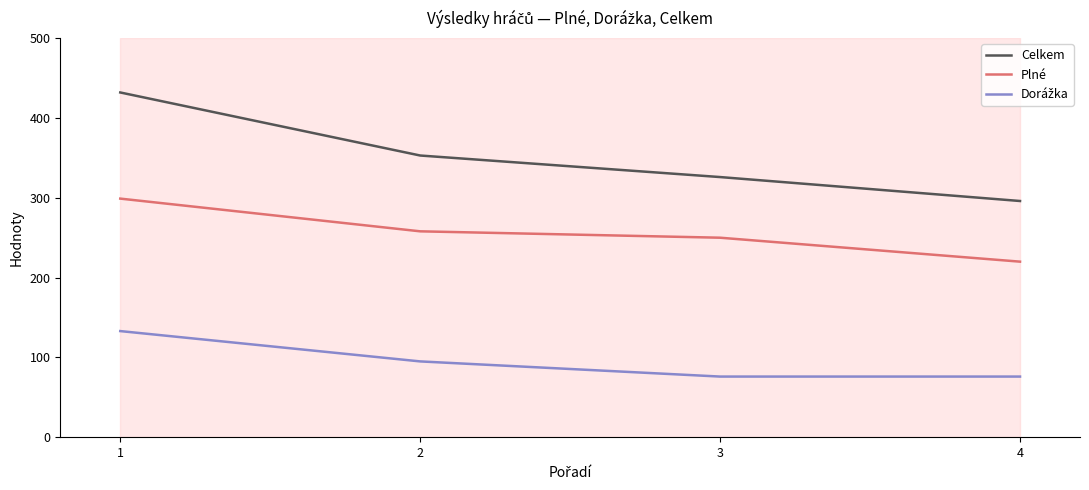

The value of Celkem at 4 is 296. True or false?

True